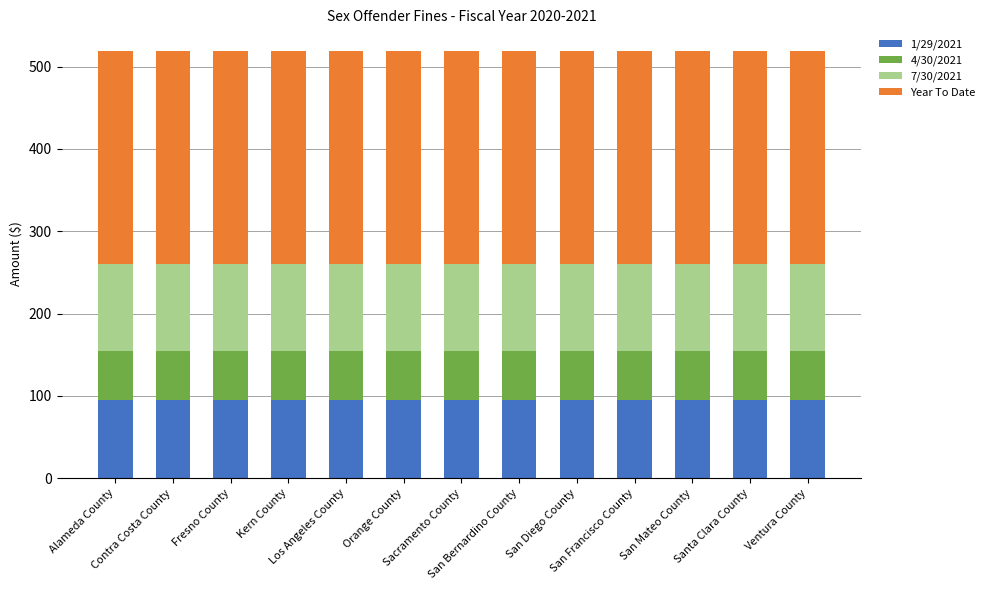

What is the highest value of the 1/29/2021 series?

94.8